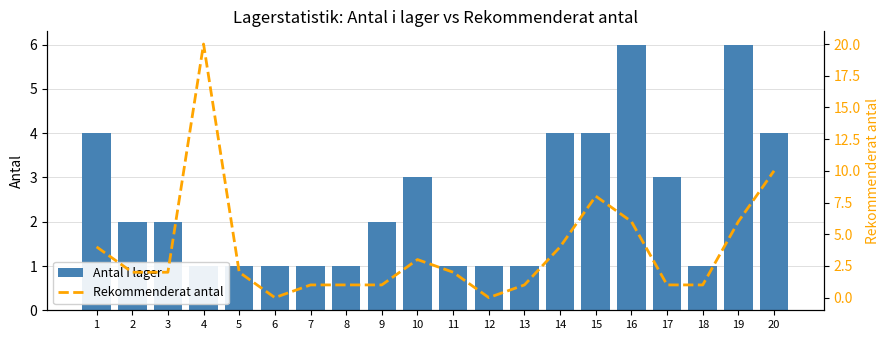

How many data points does each series have?

20